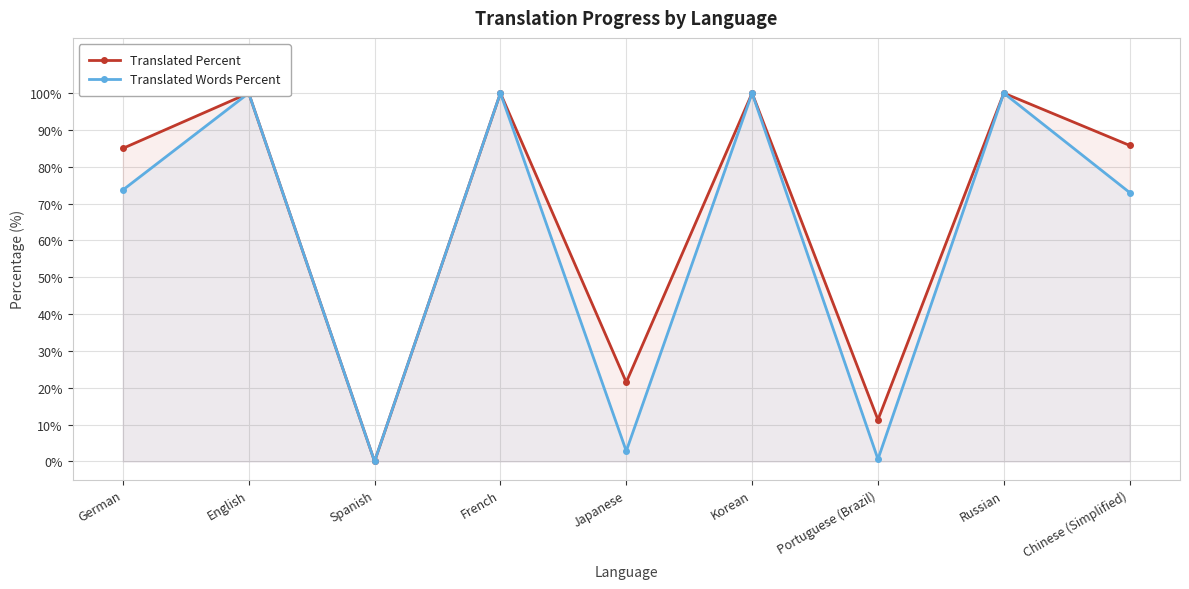

What is the value of the Translated Percent point at the 4th from the left?

100.0